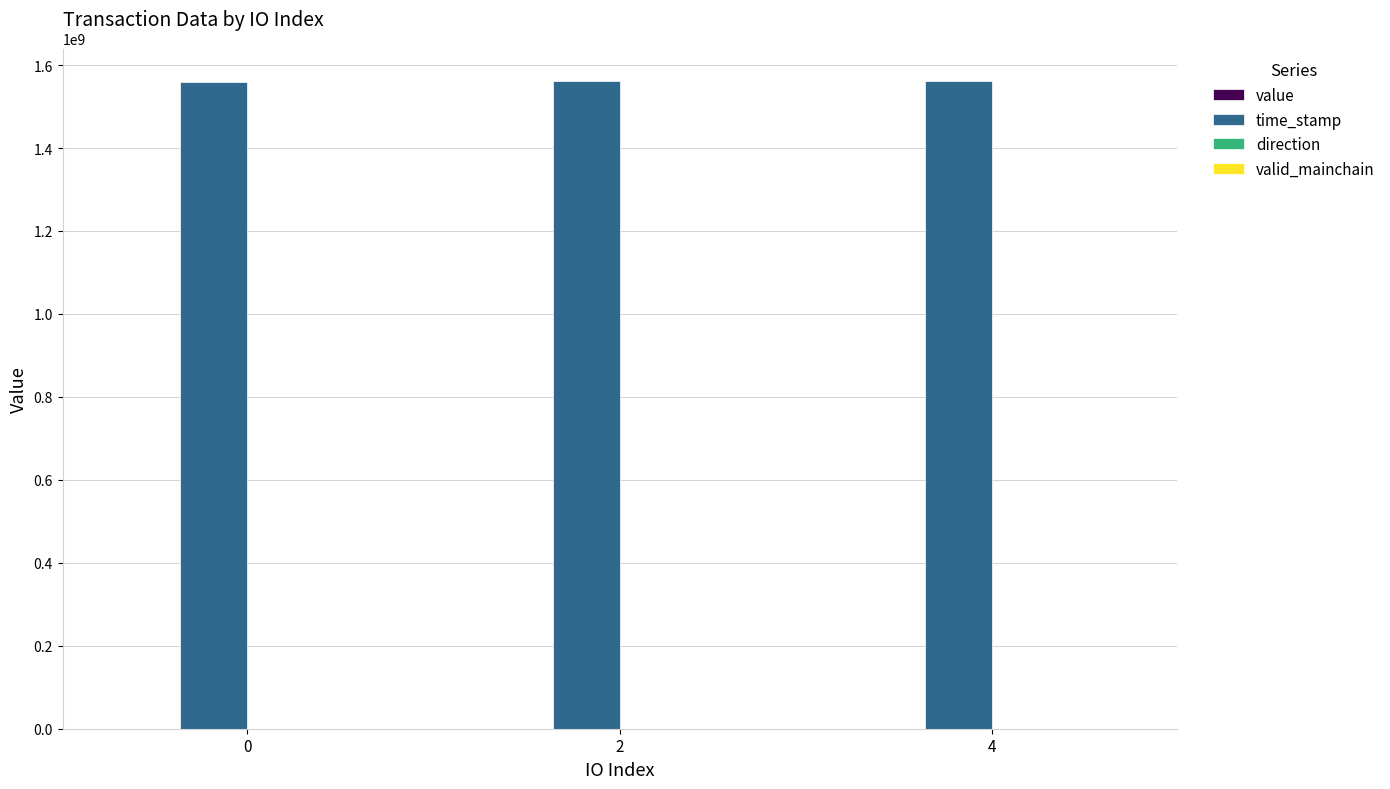

How many series are shown in this chart?

4